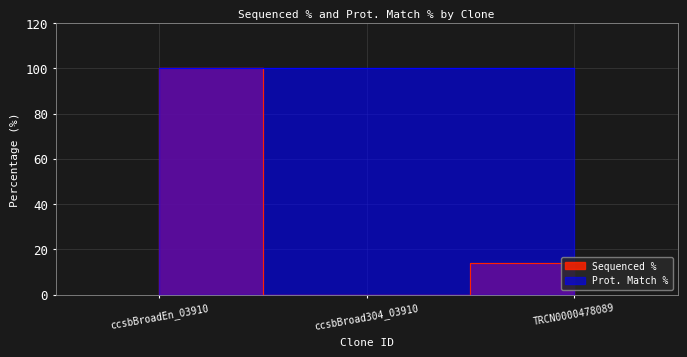

How many values are above zero?

2